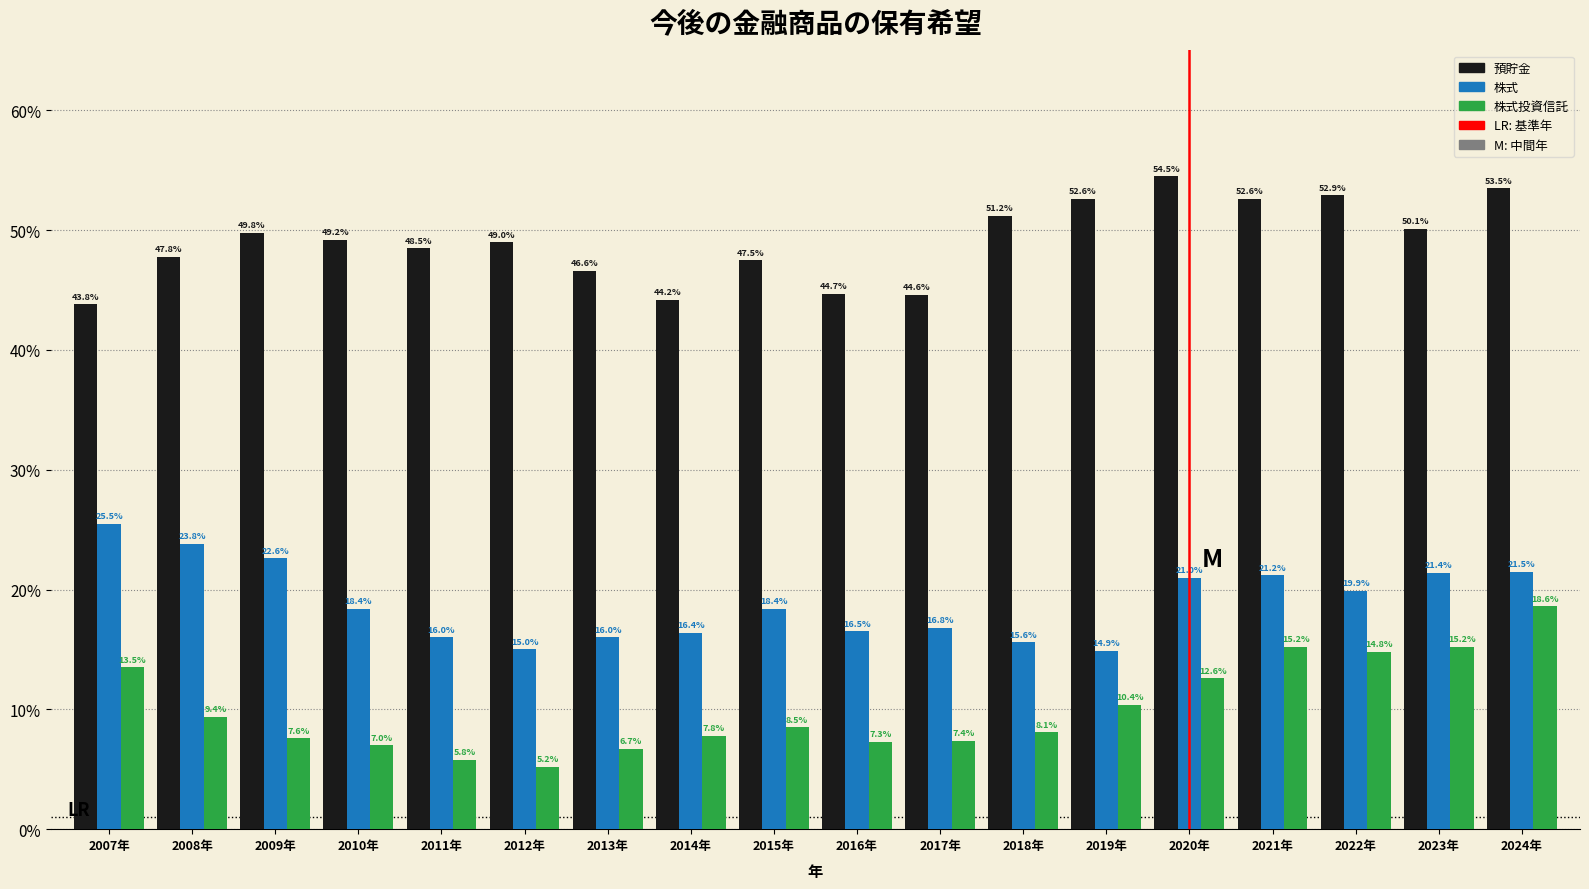

Reading left to right, transcribe all the data shown in this chart.

預貯金: 43.8	47.8	49.8	49.2	48.5	49.0	46.6	44.2	47.5	44.7	44.6	51.2	52.6	54.5	52.6	52.9	50.1	53.5
株式: 25.5	23.8	22.6	18.4	16.0	15.0	16.0	16.4	18.4	16.5	16.8	15.6	14.9	21.0	21.2	19.9	21.4	21.5
株式投資信託: 13.5	9.4	7.6	7.0	5.8	5.2	6.7	7.8	8.5	7.3	7.4	8.1	10.4	12.6	15.2	14.8	15.2	18.6